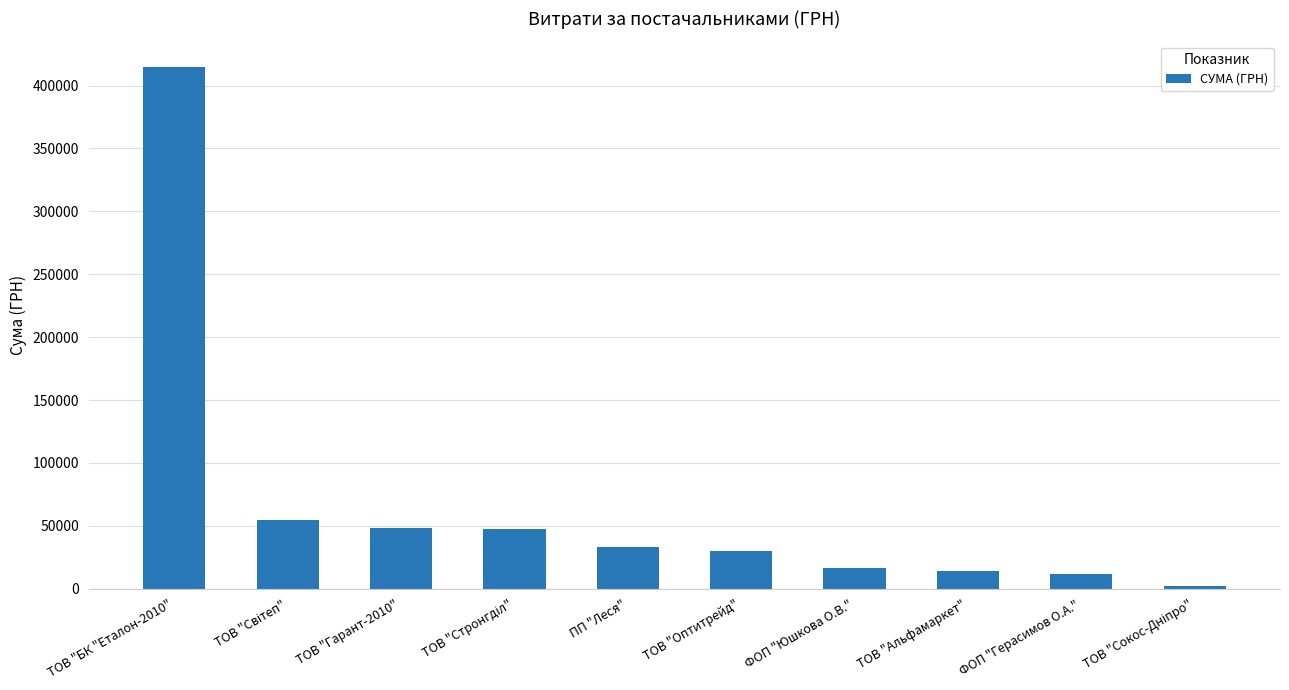

How many bars are there in total?

10